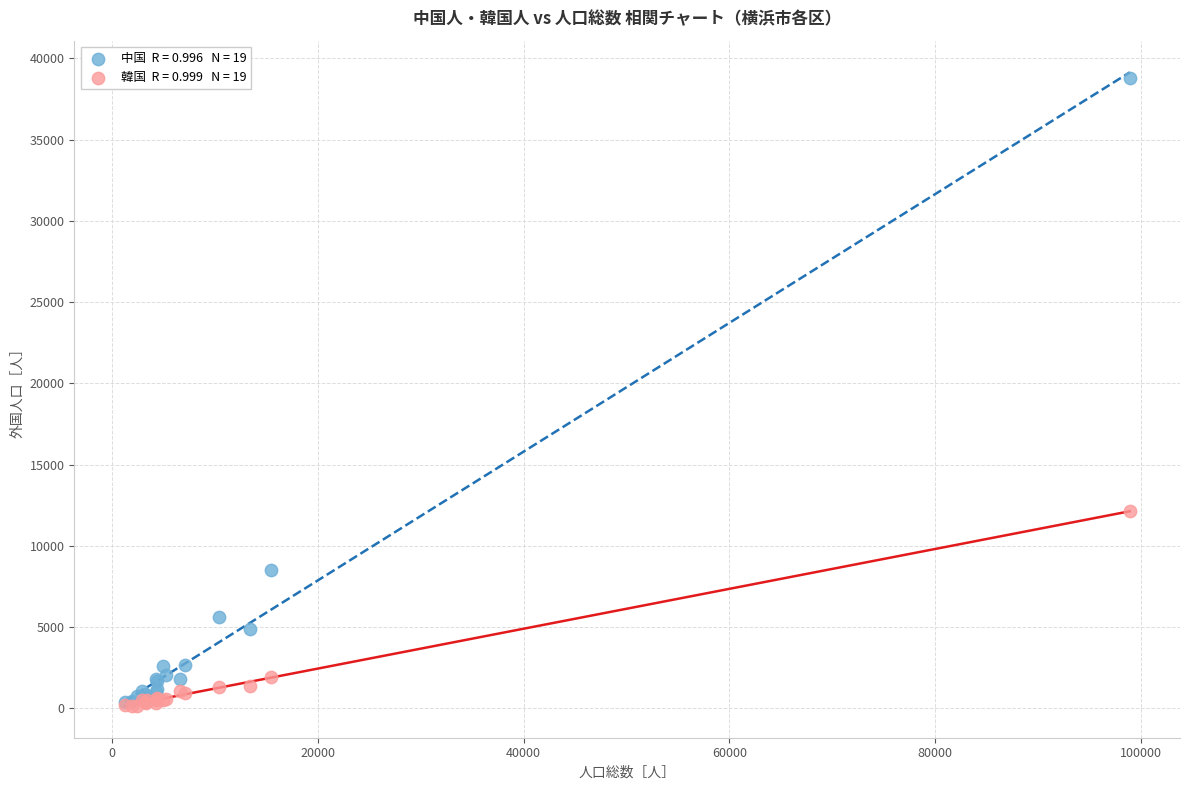

Across all series, what Y value is closest to 19460?

12143